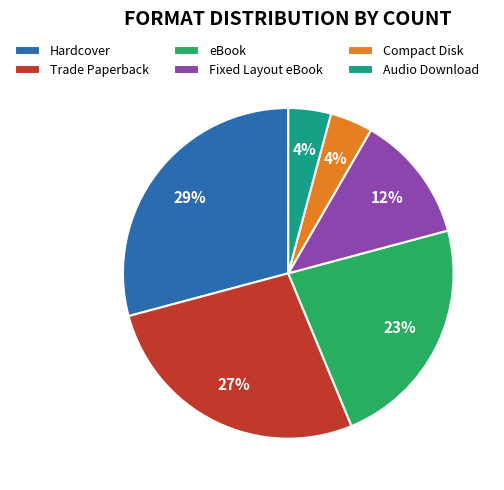

To the nearest percent, what is the difference between the Audio Download and eBook slice percentages?

19%